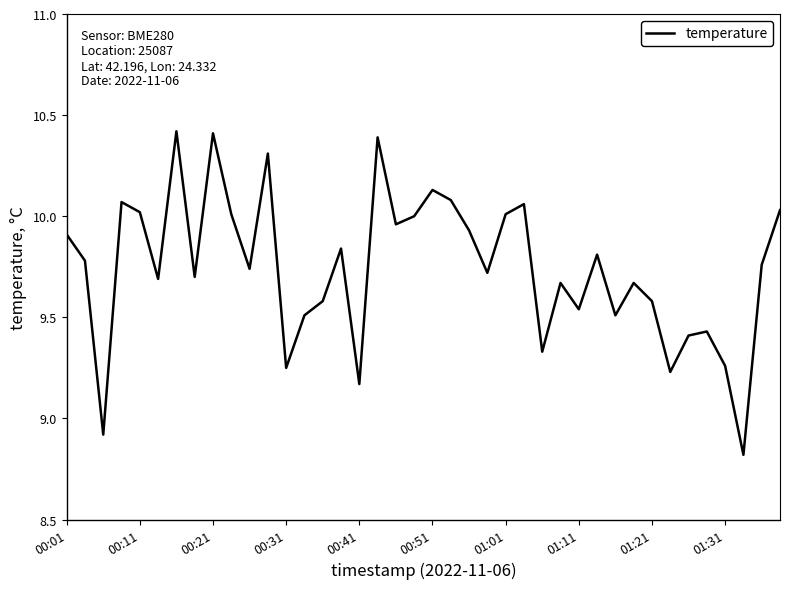

What is the maximum value shown in the chart?

10.4